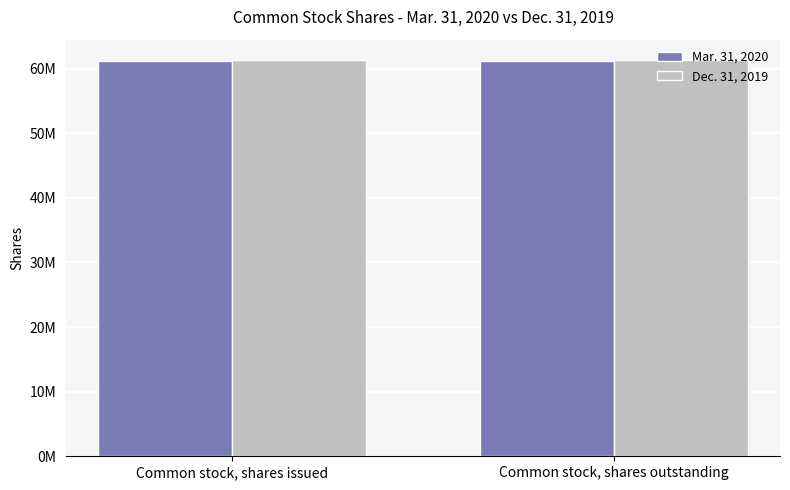

What are all the series names shown in the legend?

Mar. 31, 2020, Dec. 31, 2019